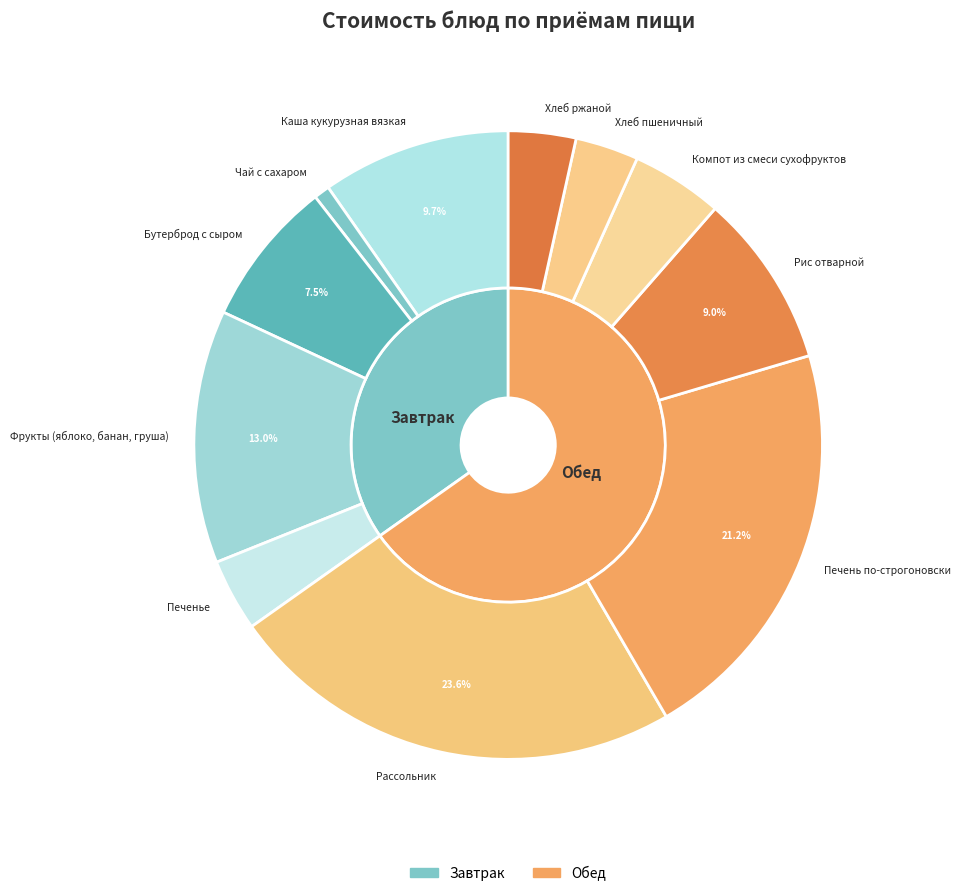

Which category has the biggest portion of the pie?

Рассольник